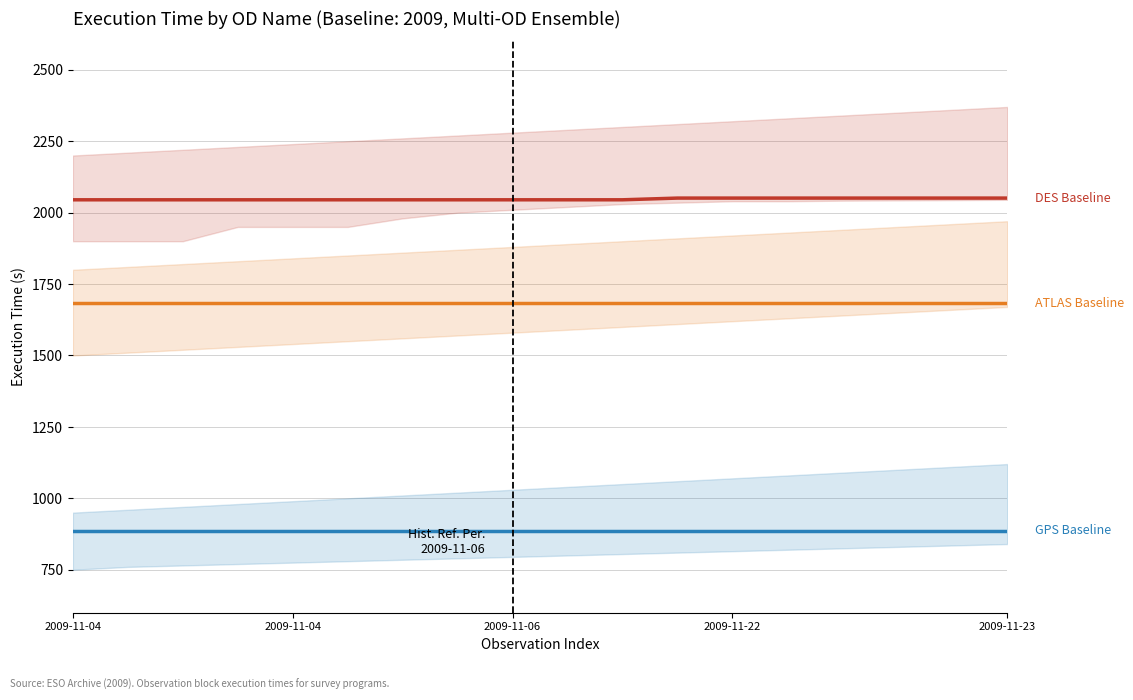

The ATLAS Baseline series shows 1684 at 2009-11-04. True or false?

True